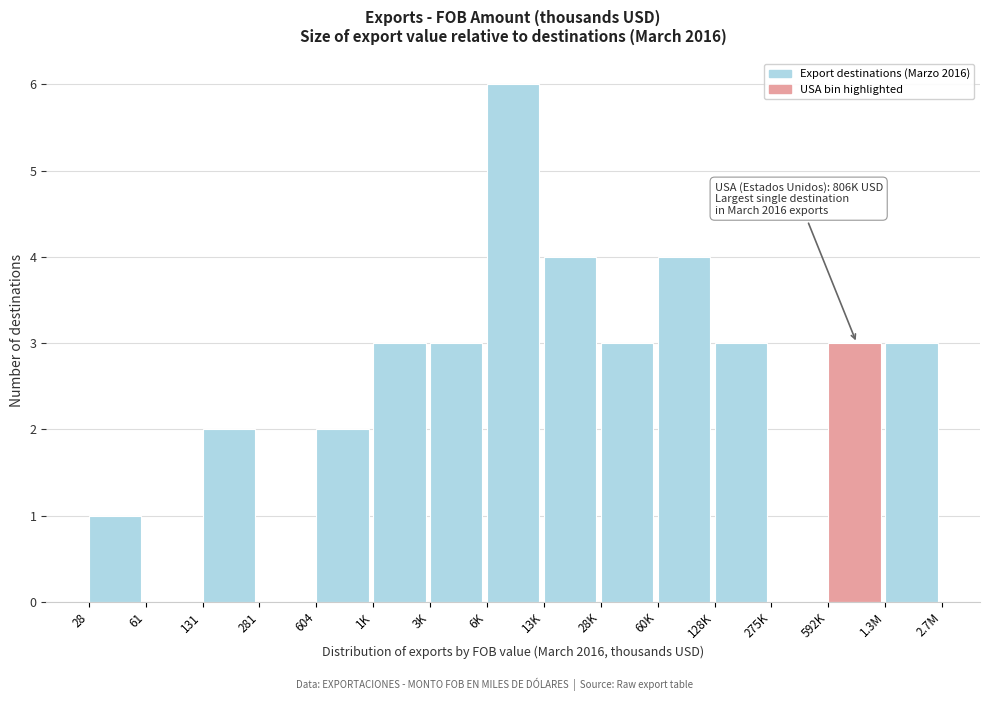

Reading left to right, list all the values displayed in this chart.

28=1	61=0	131=2	281=0	604=2	1K=3	3K=3	6K=6	13K=4	28K=3	60K=4	128K=3	275K=0	592K=3	1.3M=3